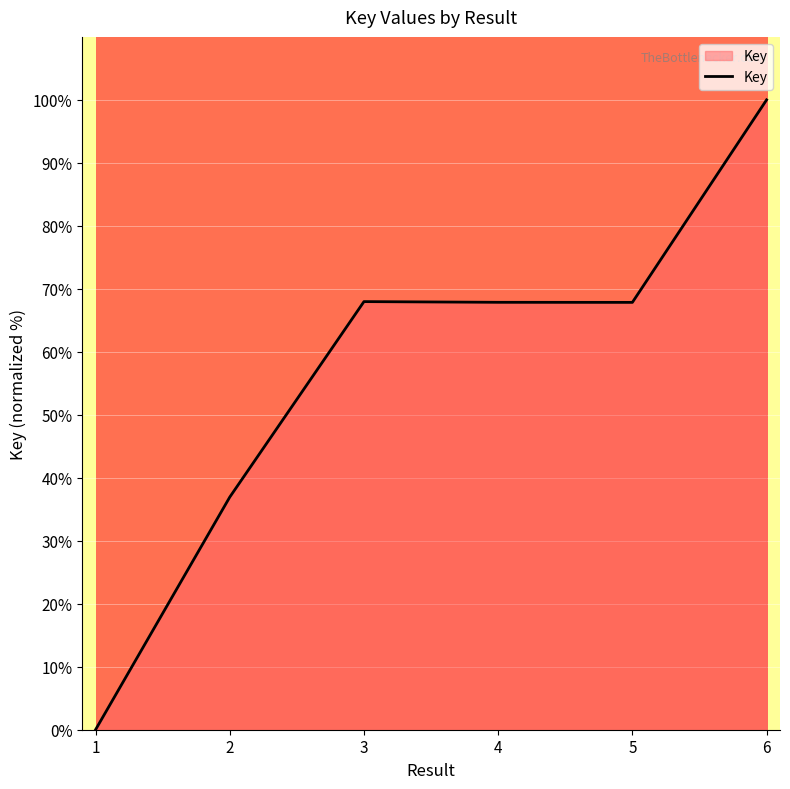

At which category does the chart reach its peak across all series?

6